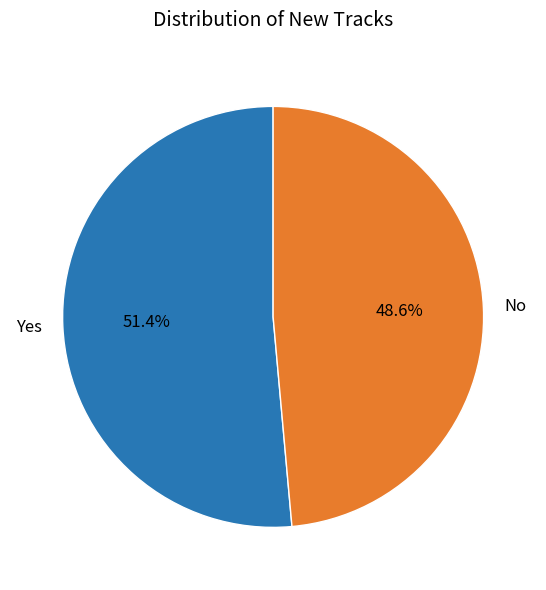

The No slice represents 63% of the pie. True or false?

False